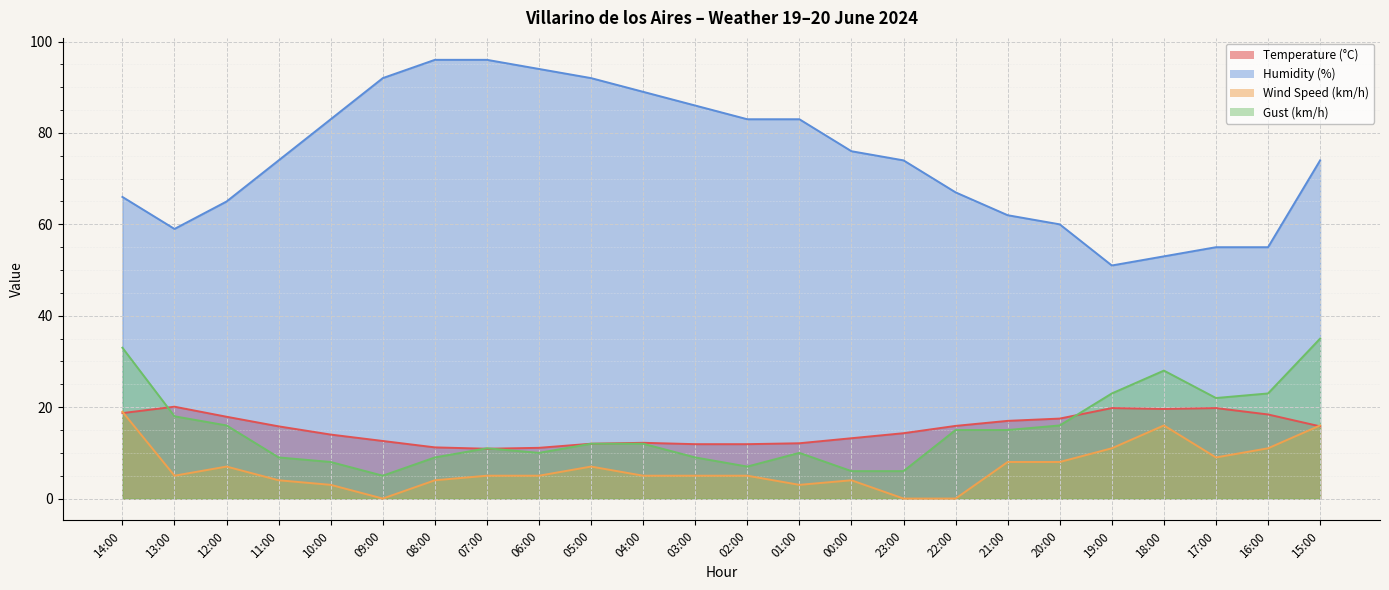

Which series has the widest spread of values?

Humidity (%)